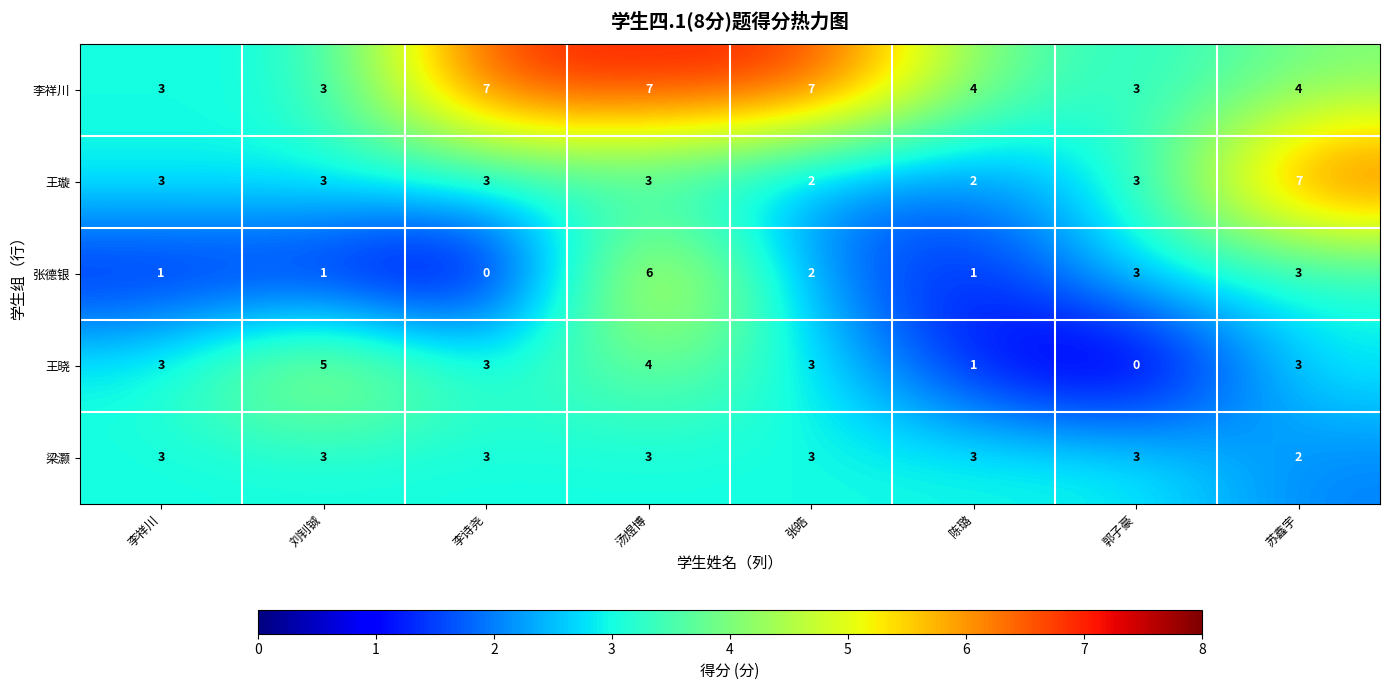

How many 张德银 values are between 1 and 3?

6